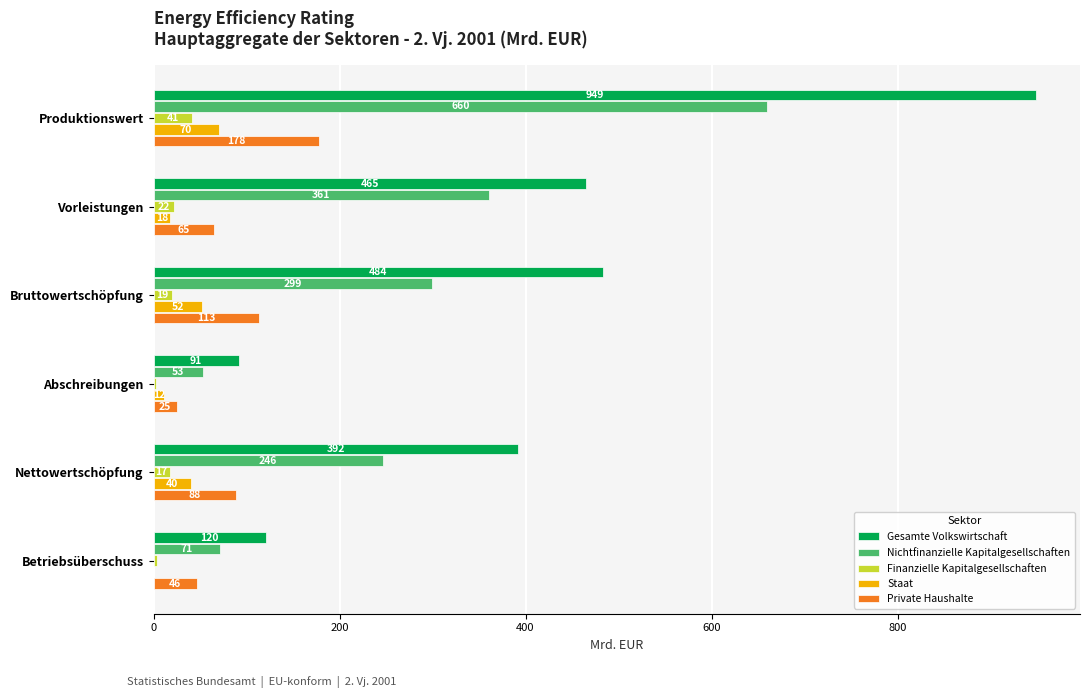

True or false: Private Haushalte has a value of 39.1 at Nettowertschöpfung.

False